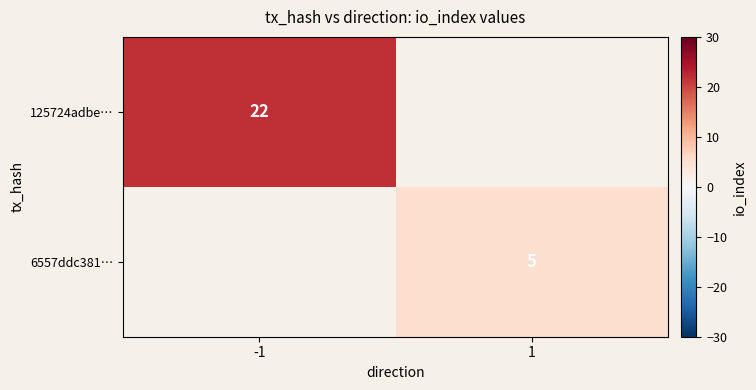

The 6557ddc381… series shows 5 at 1. True or false?

True